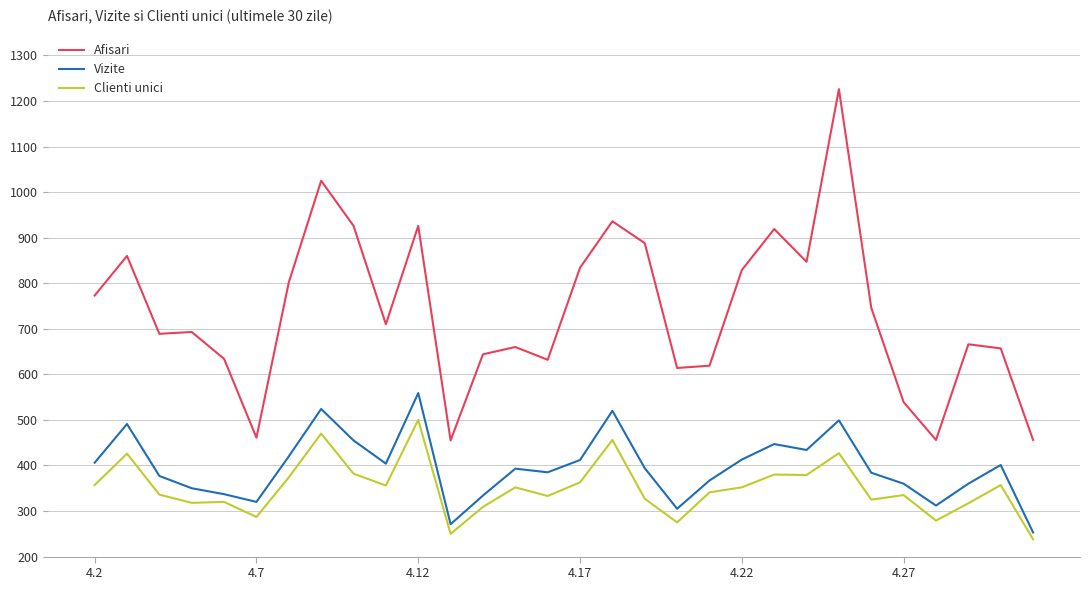

Which series has the largest range (max minus min)?

Afisari